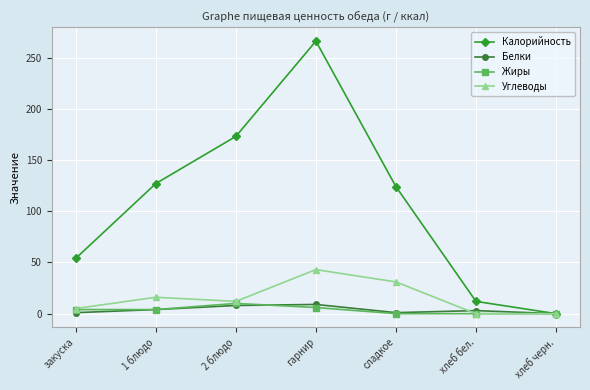

Which series changed the most between 2 блюдо and сладкое?

Калорийность